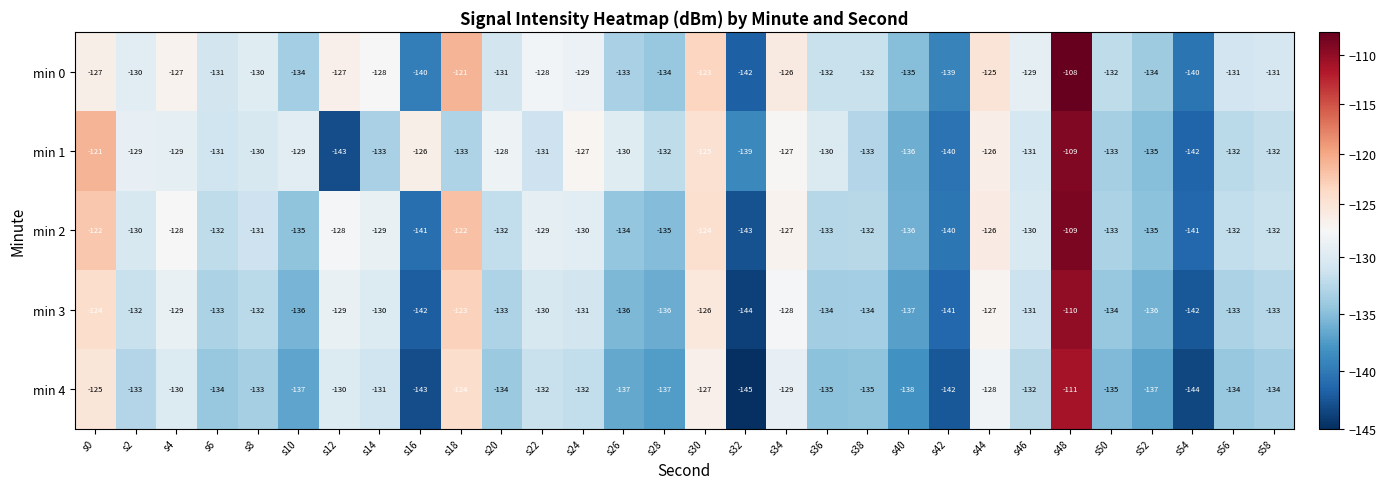

Where is min 1 nearest to the value -126?

s16